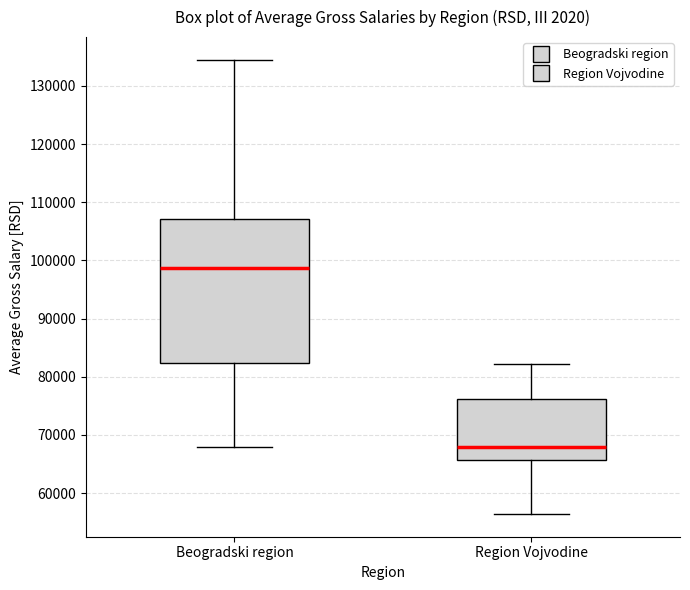

Which box has the lowest median line?

Region Vojvodine